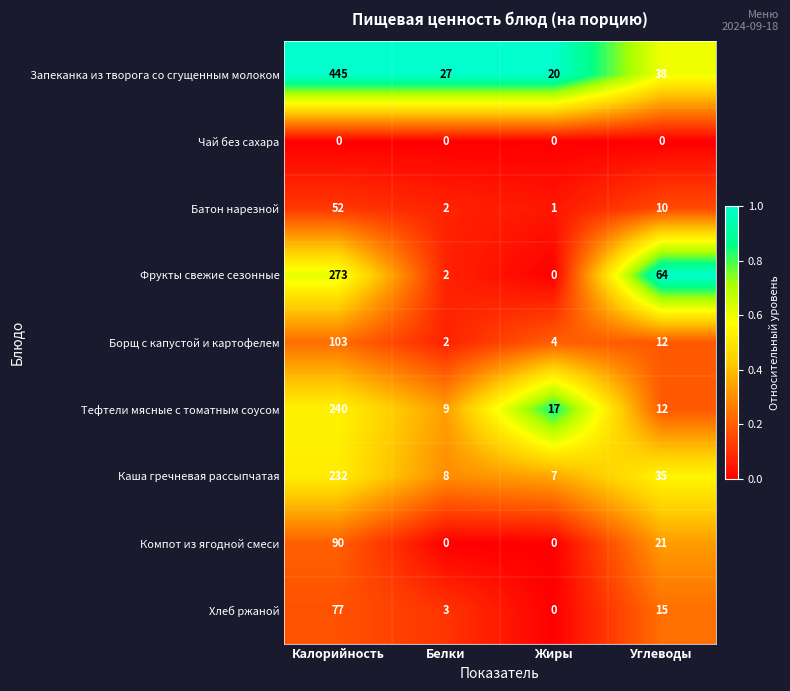

At which category is the sum across all series the highest?

Калорийность